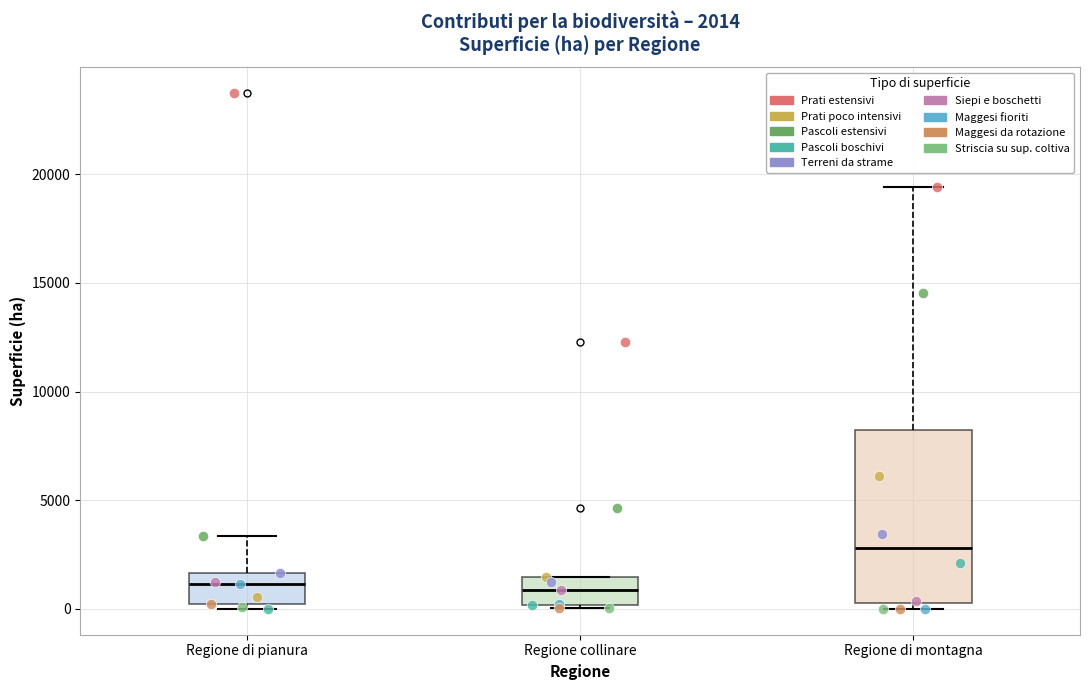

Comparing the boxes themselves (not the whiskers), which one is the tallest?

Regione di montagna